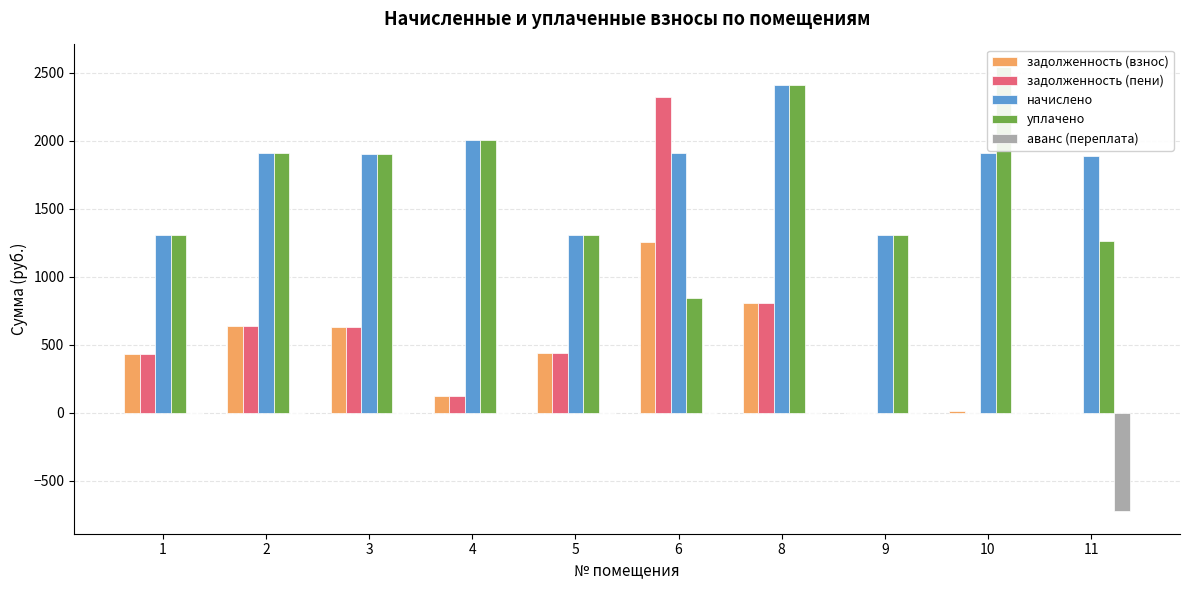

Which series changed the most between 6 and 8?

уплачено